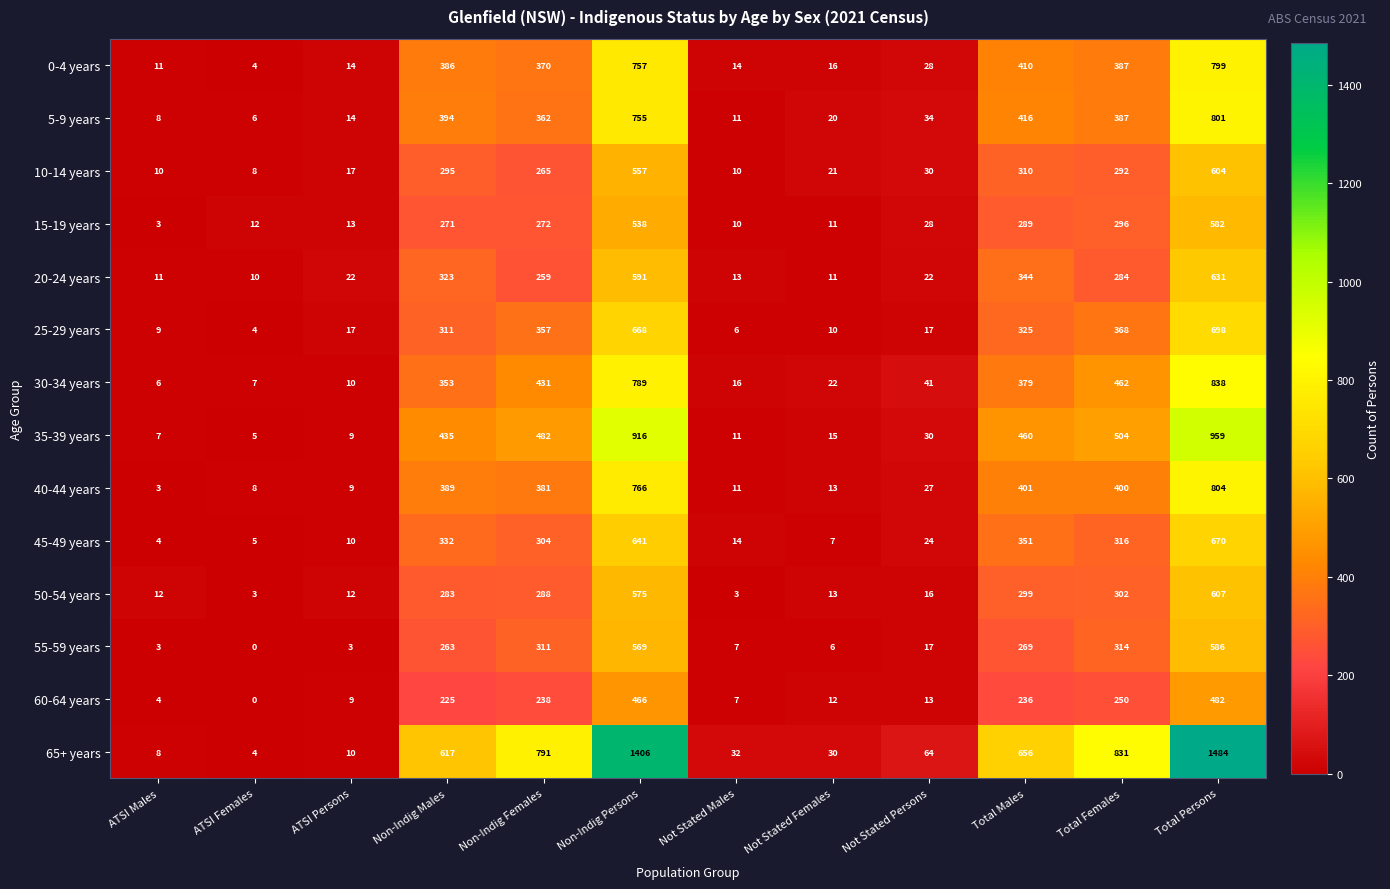

What is the sum of the 50-54 years values at Not Stated Persons and ATSI Persons?

28